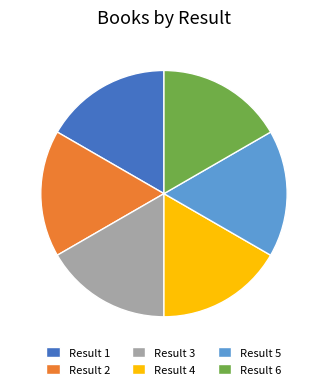

Does any single category account for the majority?

No